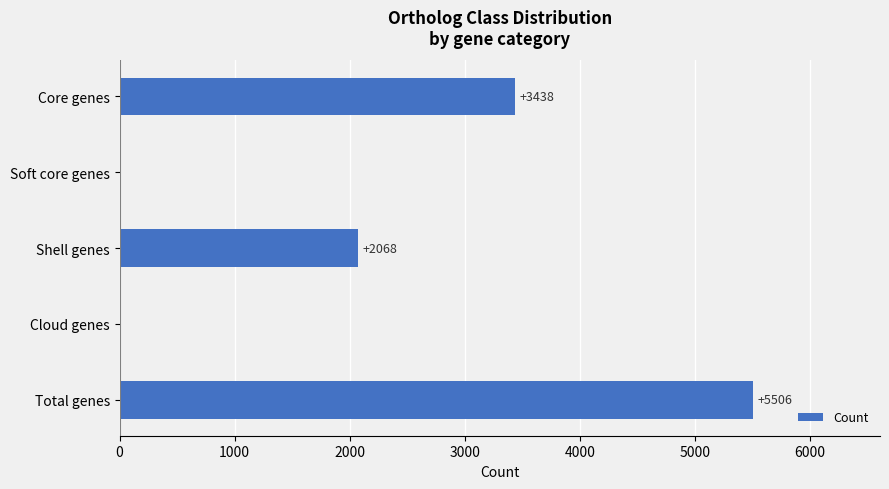

Which has a higher value, Cloud genes or Shell genes?

Shell genes